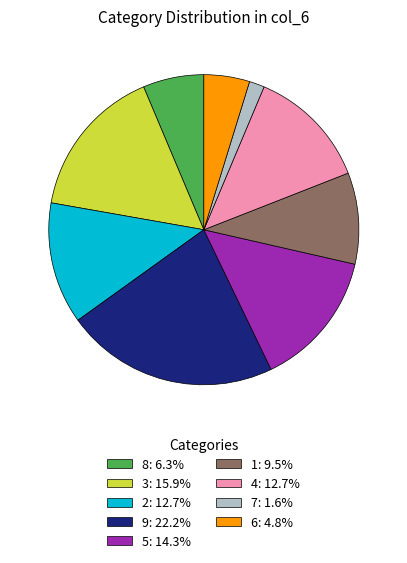

Approximately how many times larger is the value at 2: 12.7% compared to 3: 15.9%?

0.8